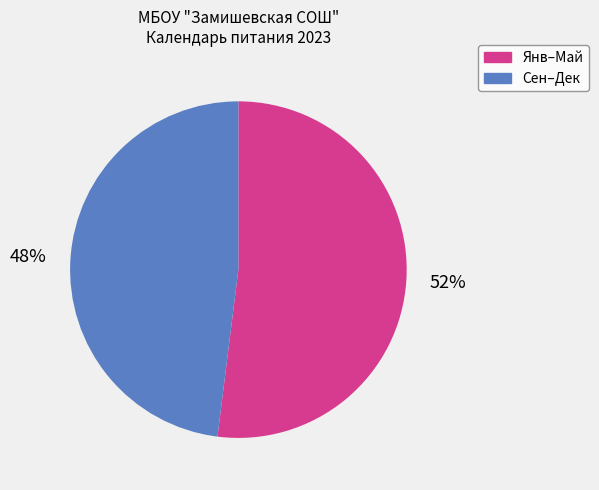

Is there a majority slice in this chart?

Yes